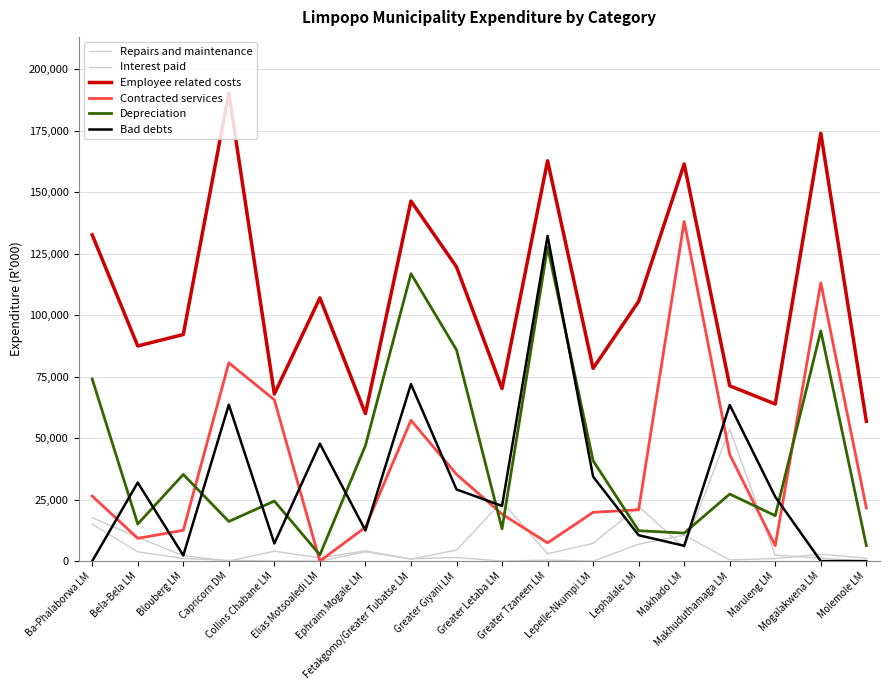

How many lines are shown in the chart?

6